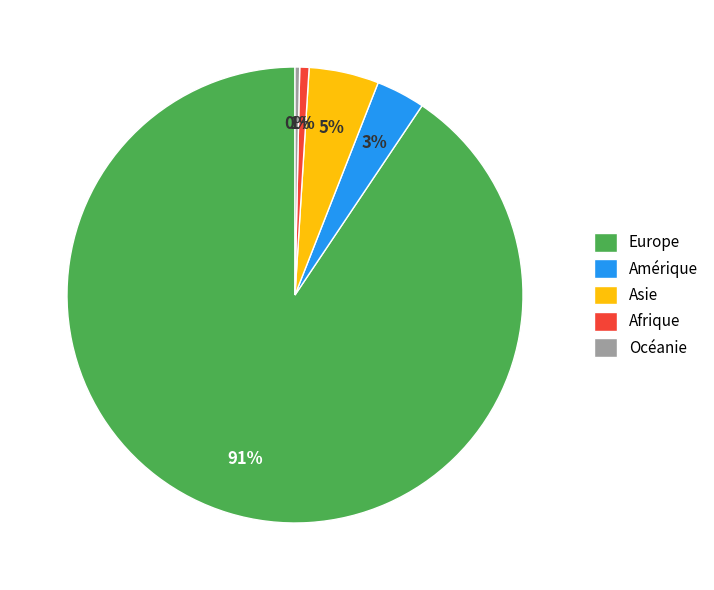

Which category accounts for the majority?

Europe